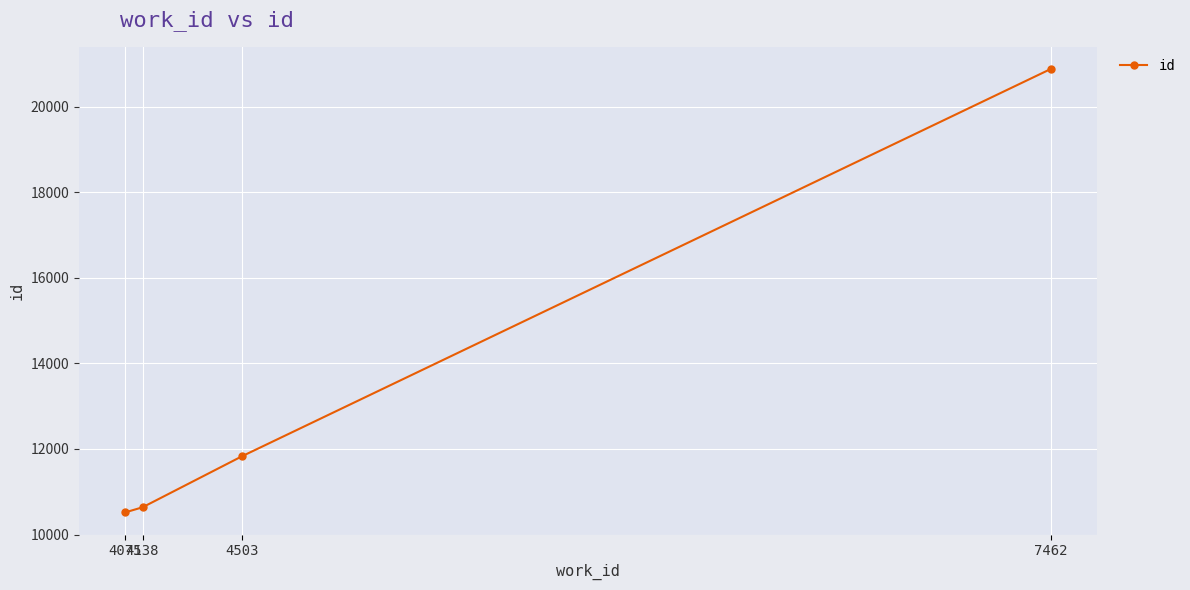

What is the value of the 4th point from the left?

20880